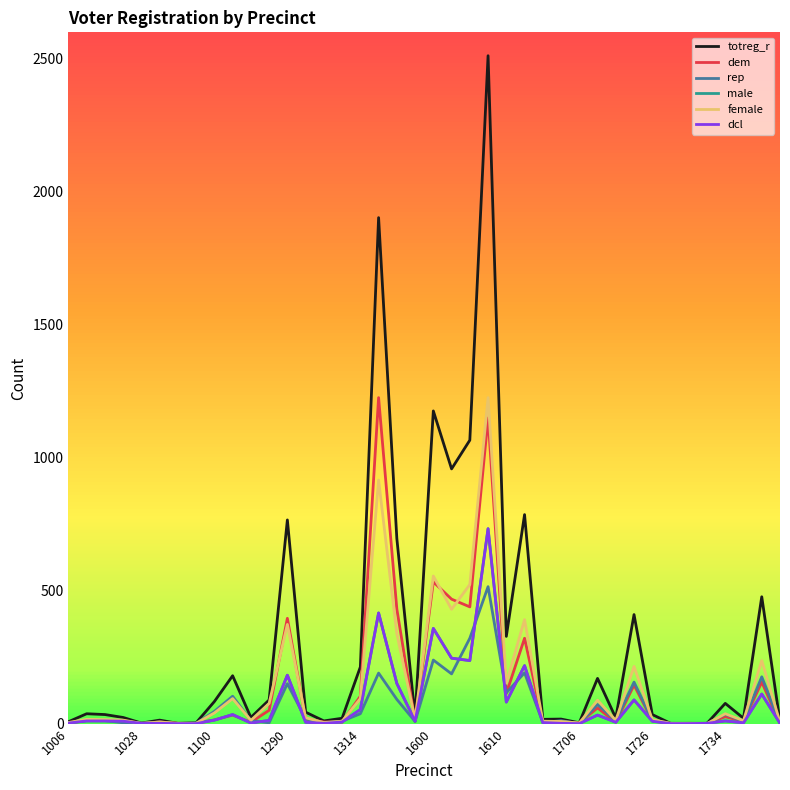

Does the chart display data point markers on the line(s)?

No